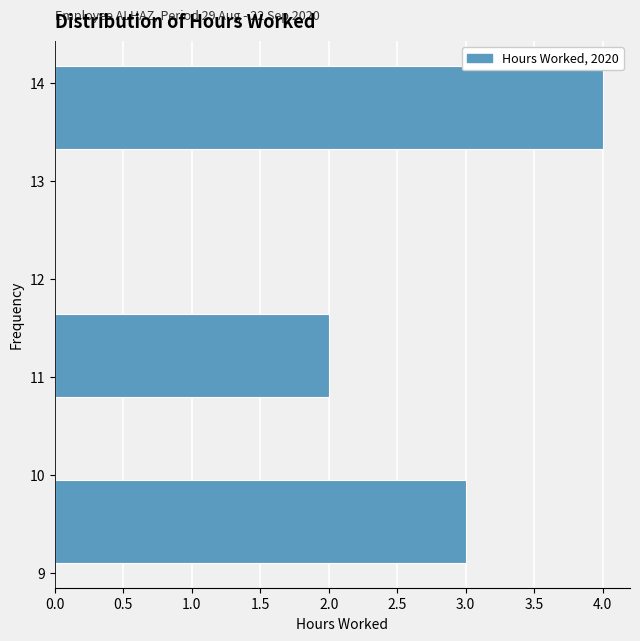

Which range on the y-axis has the longest bar?

13.3 to 14.2